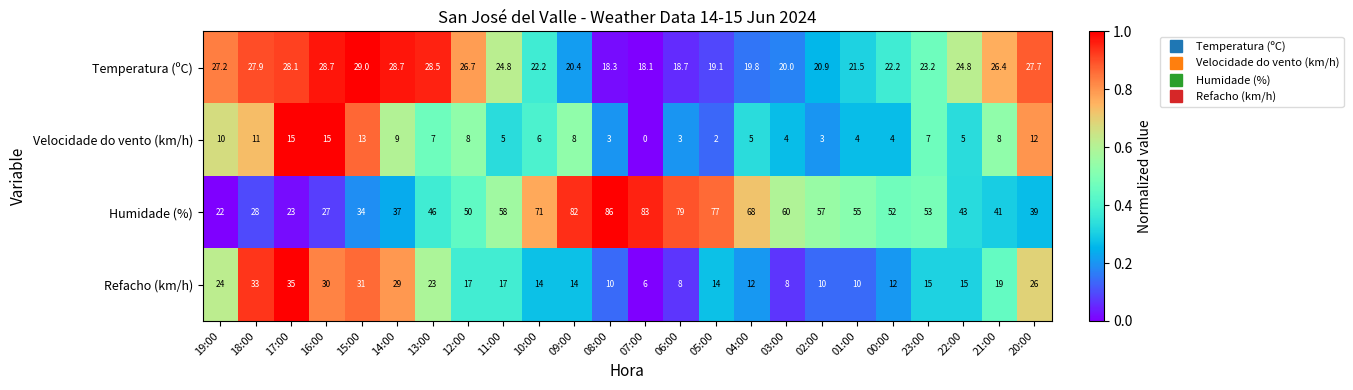

What is the maximum value shown in the chart?

86.0